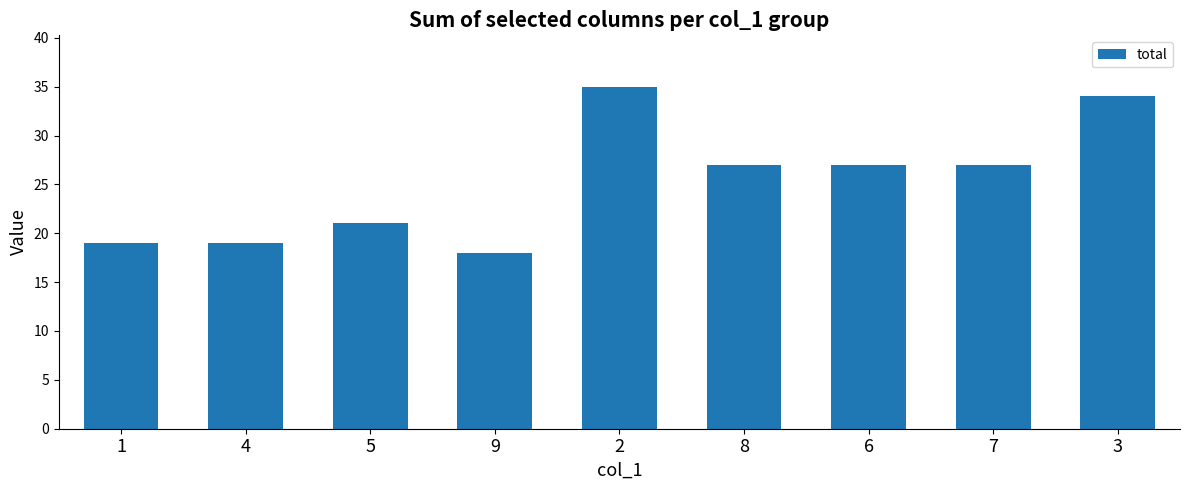

Reading right to left, list all the values displayed in this chart.

3=34	7=27	6=27	8=27	2=35	9=18	5=21	4=19	1=19